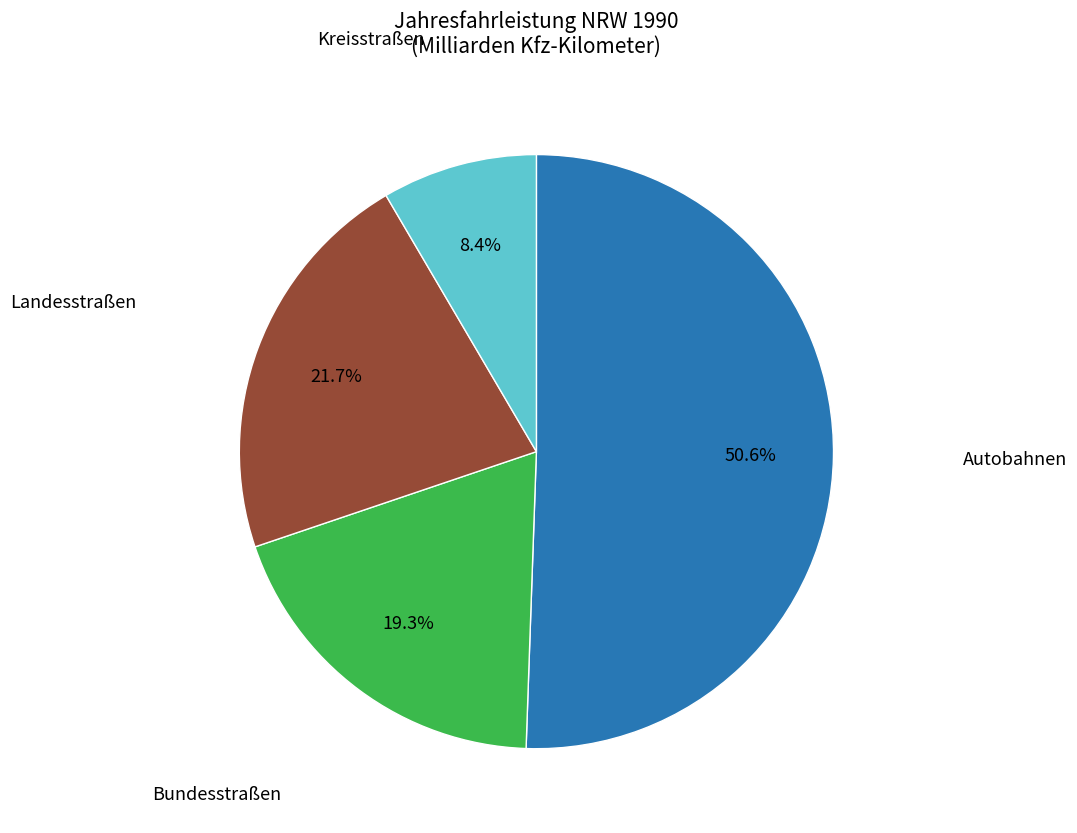

Is there a majority slice in this chart?

Yes